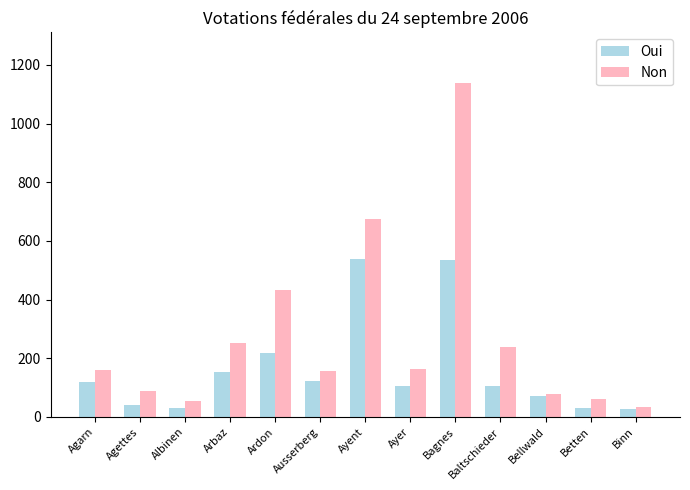

At Arbaz, list the series in order from smallest to largest.

Oui, Non